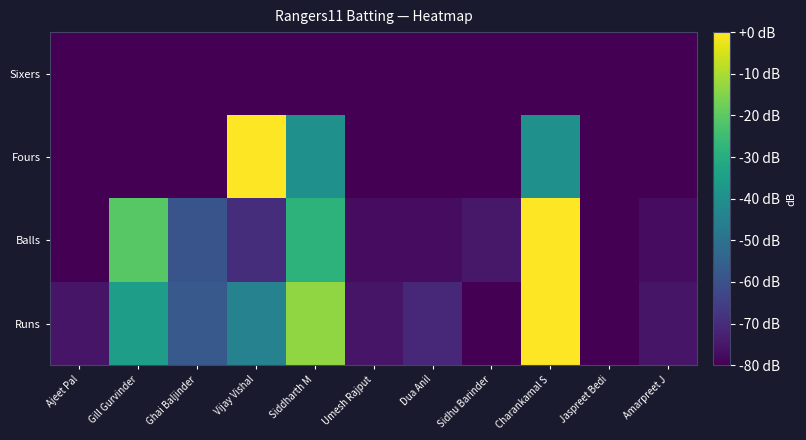

At which category is the sum across all series the highest?

Charankamal S